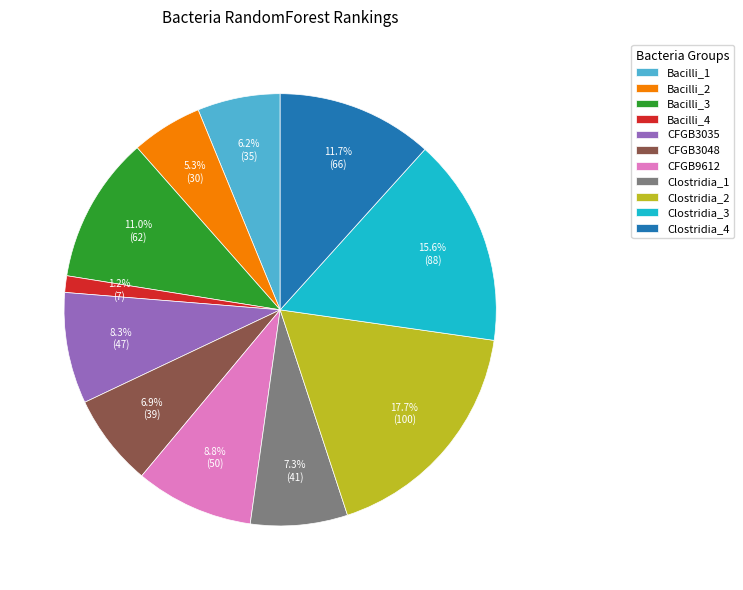

Does CFGB9612 account for over 50% of the chart?

No